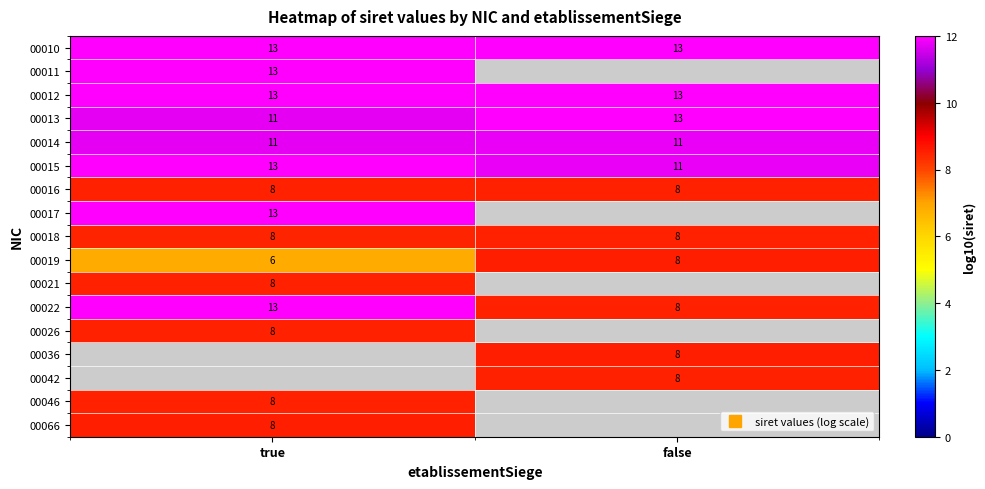

How many categories are shown in the chart?

2